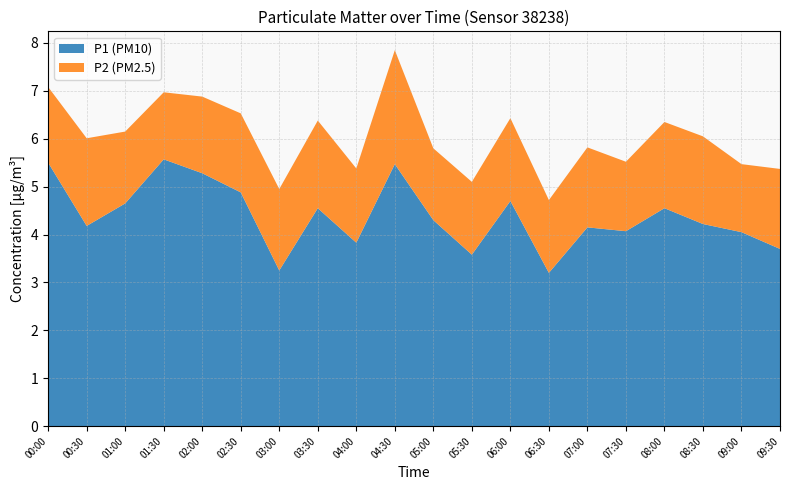

Reading left to right, list all the values displayed in this chart.

P1: 00:00=5.5	00:30=4.2	01:00=4.7	01:30=5.6	02:00=5.3	02:30=4.9	03:00=3.2	03:30=4.5	04:00=3.8	04:30=5.5	05:00=4.3	05:30=3.6	06:00=4.7	06:30=3.2	07:00=4.2	07:30=4.1	08:00=4.5	08:30=4.2	09:00=4.0	09:30=3.7
P2: 00:00=1.6	00:30=1.8	01:00=1.5	01:30=1.4	02:00=1.6	02:30=1.6	03:00=1.7	03:30=1.8	04:00=1.6	04:30=2.4	05:00=1.5	05:30=1.5	06:00=1.7	06:30=1.5	07:00=1.7	07:30=1.4	08:00=1.8	08:30=1.8	09:00=1.4	09:30=1.7